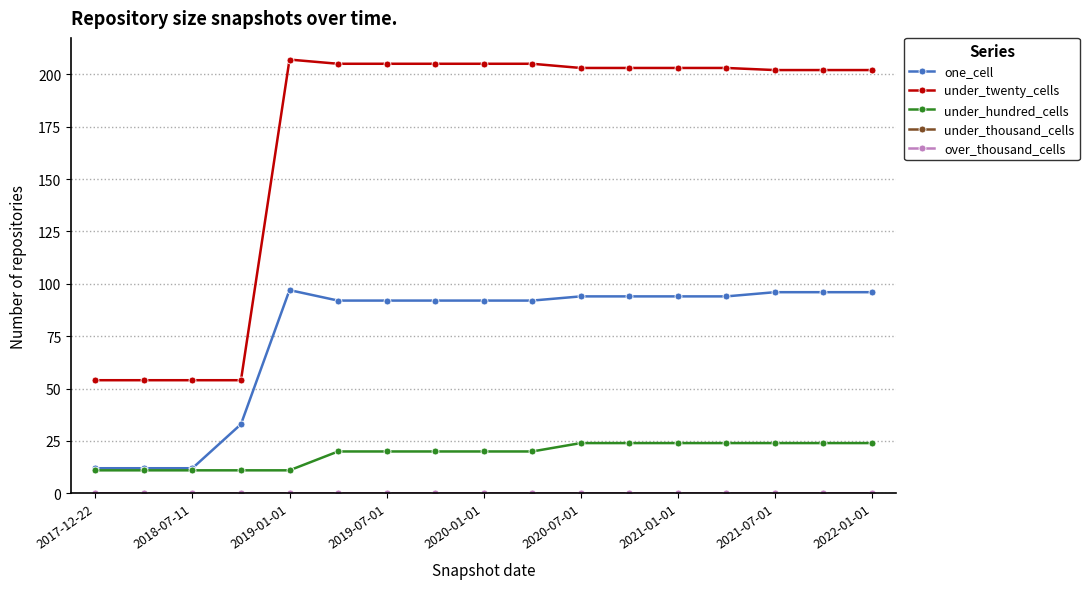

True or false: one_cell and under_hundred_cells intersect in this chart.

False